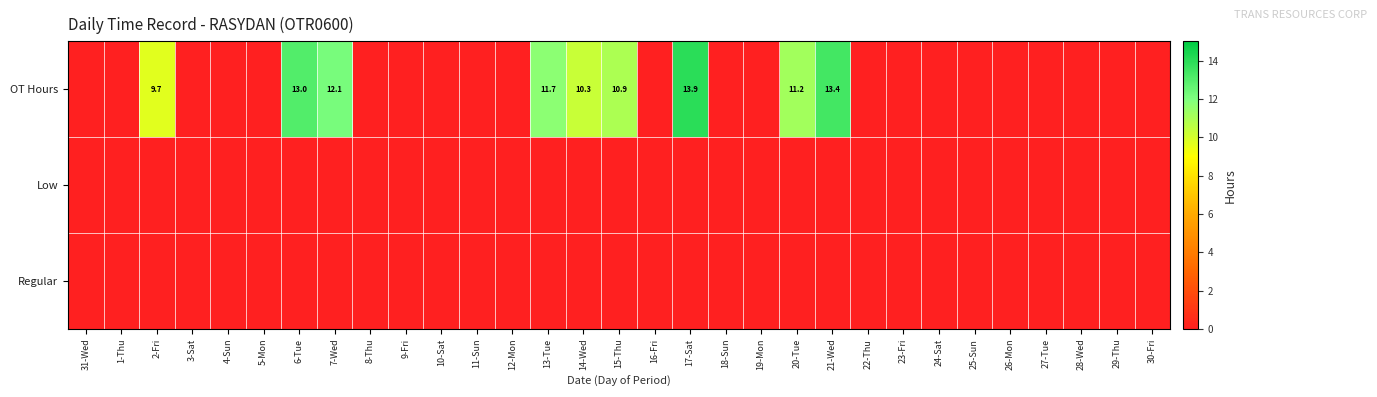

True or false: OT Hours has a value of 17.8 at 15-Thu.

False